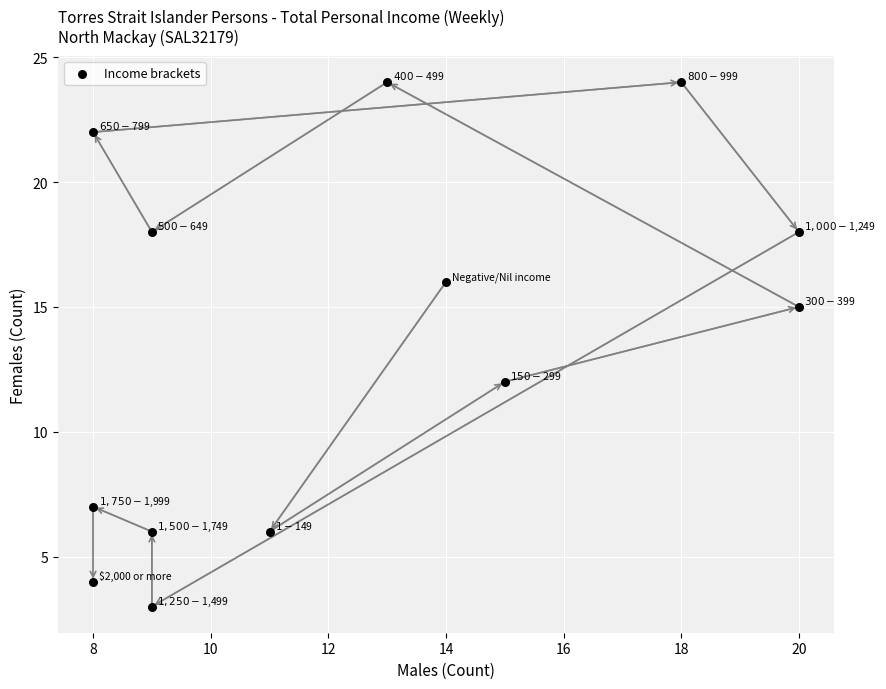

What Y value in the scatter plot is closest to 13?

12